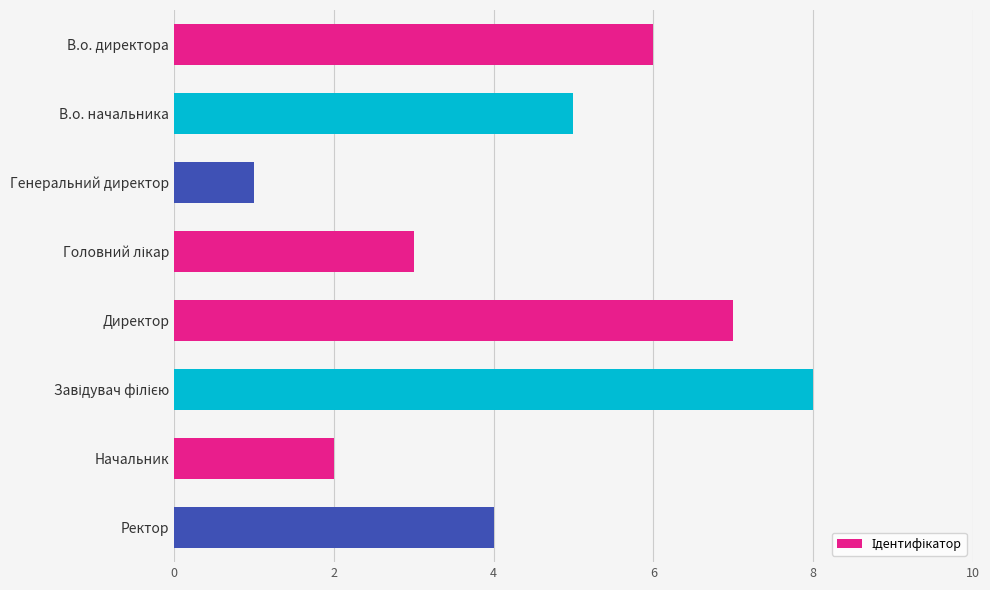

How many values are between 3 and 7?

5